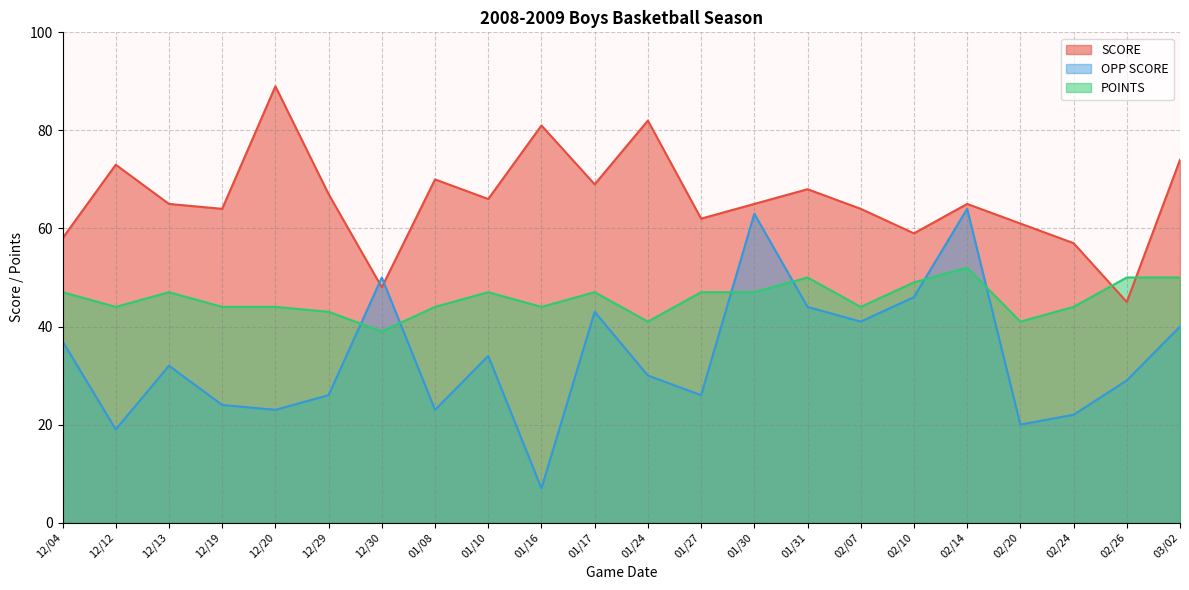

Which label corresponds to the largest value in the chart?

12/20